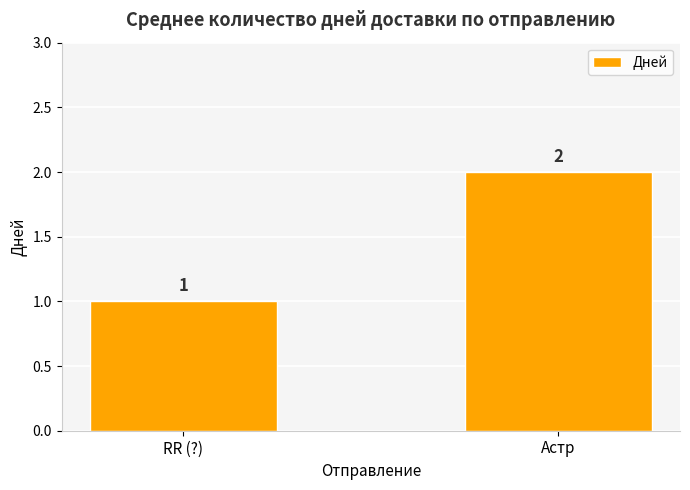

Which has a higher value, RR (?) or Астр?

Астр